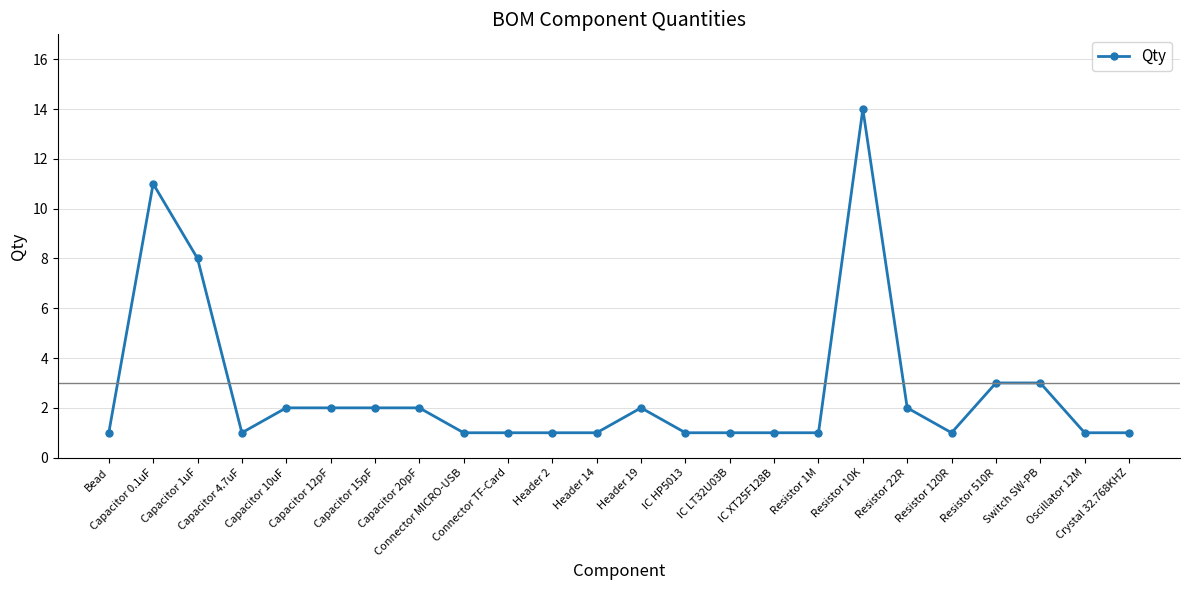

Is it true that the value at Resistor 22R is 1?

False